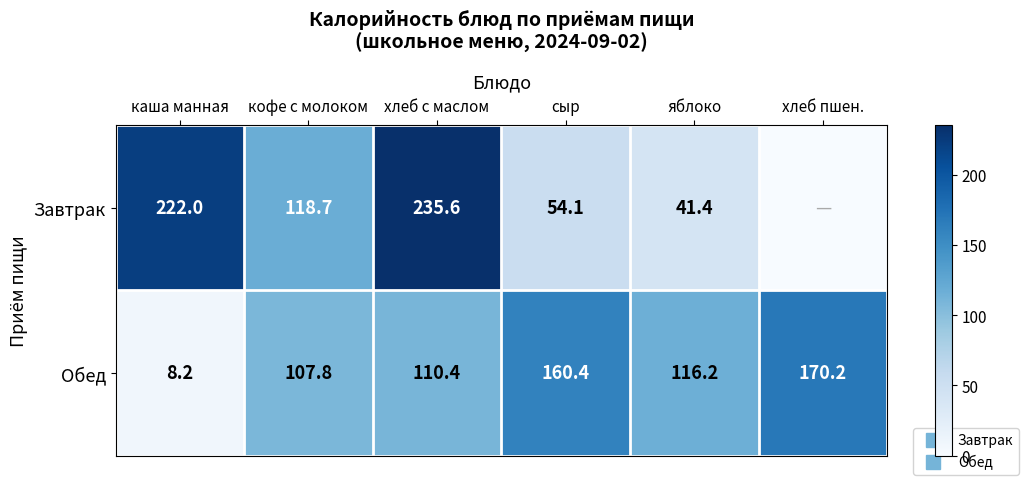

The Обед series shows 63.6 at сыр. True or false?

False